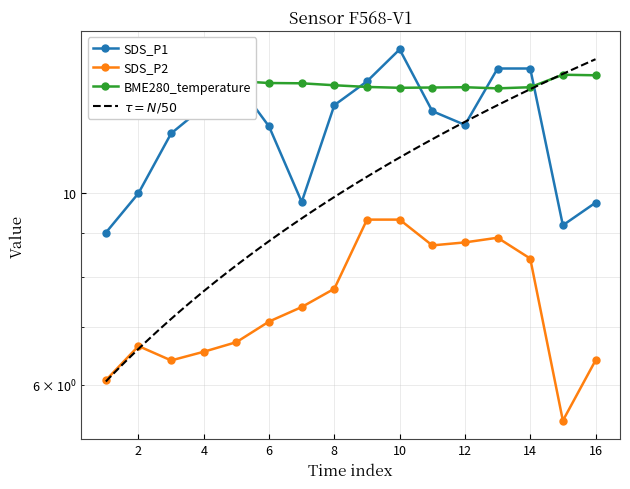

The value of SDS_P1 at 04:00 is 21.1. True or false?

False